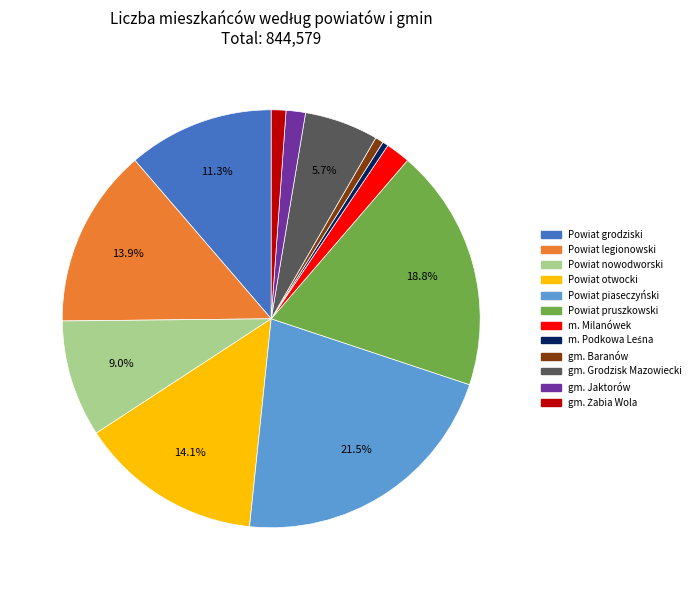

How many slices are in this pie chart?

12